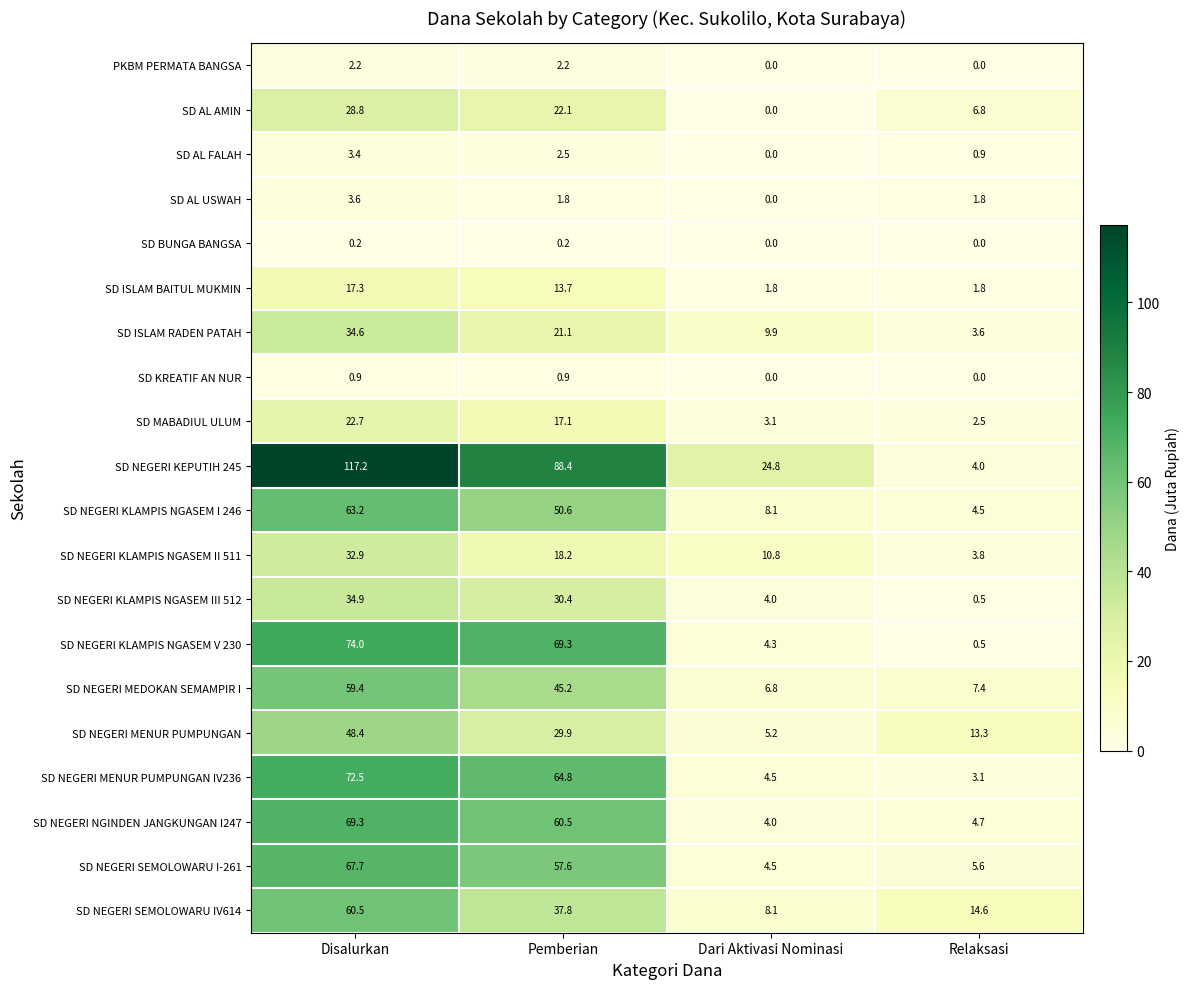

Rank the series by their maximum value, from lowest to highest.

SD BUNGA BANGSA, SD KREATIF AN NUR, PKBM PERMATA BANGSA, SD AL FALAH, SD AL USWAH, SD ISLAM BAITUL MUKMIN, SD MABADIUL ULUM, SD AL AMIN, SD NEGERI KLAMPIS NGASEM II 511, SD ISLAM RADEN PATAH, SD NEGERI KLAMPIS NGASEM III 512, SD NEGERI MENUR PUMPUNGAN, SD NEGERI MEDOKAN SEMAMPIR I, SD NEGERI SEMOLOWARU IV614, SD NEGERI KLAMPIS NGASEM I 246, SD NEGERI SEMOLOWARU I-261, SD NEGERI NGINDEN JANGKUNGAN I247, SD NEGERI MENUR PUMPUNGAN IV236, SD NEGERI KLAMPIS NGASEM V 230, SD NEGERI KEPUTIH 245